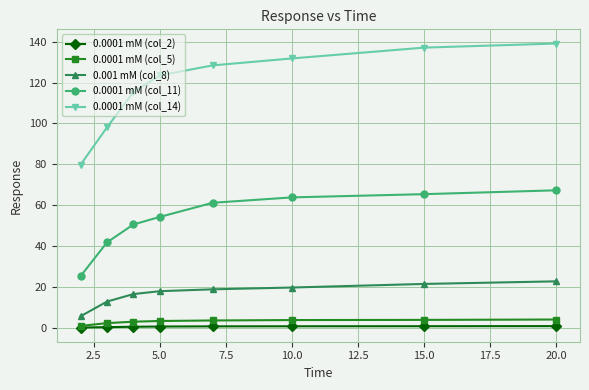

How many data points does each series have?

8